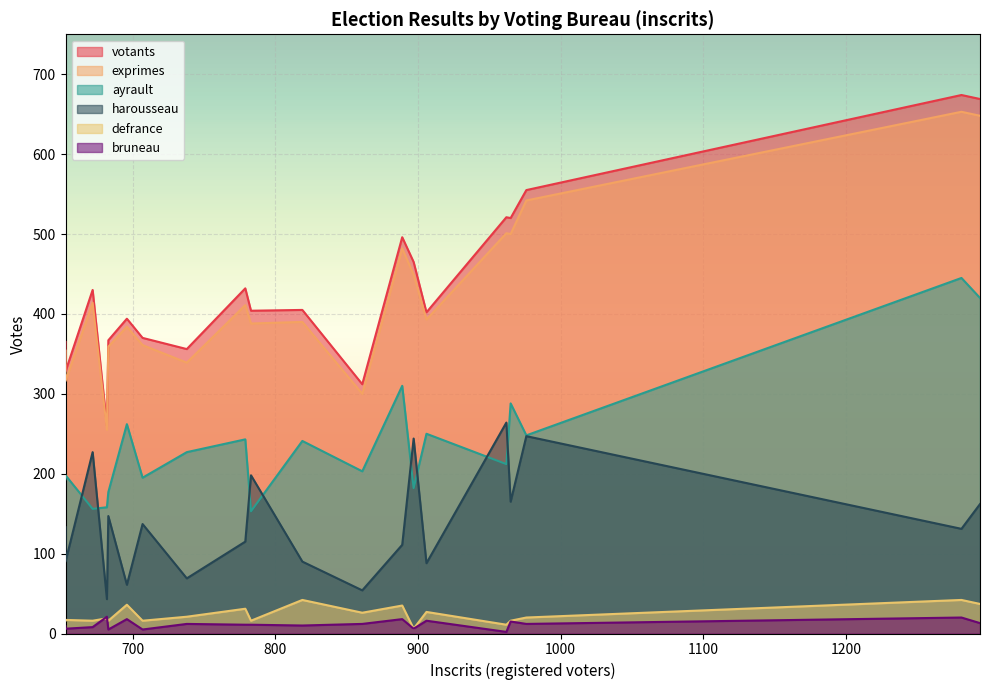

True or false: exprimes and defrance intersect in this chart.

False